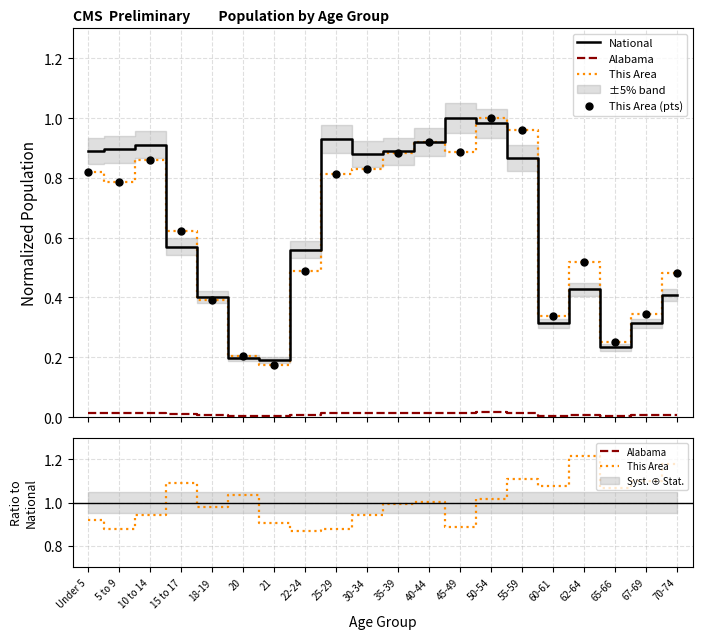

What is the maximum value shown in the chart?

1.2